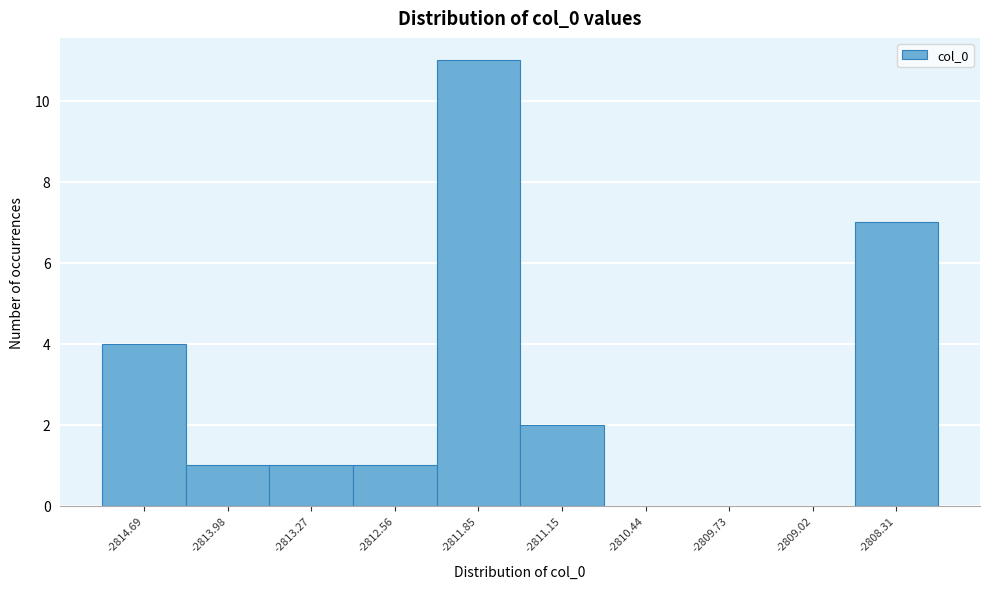

Reading left to right, list every bar in this chart as the range it spans on the x-axis followed by its height. Neither the bar edges nor the heights are printed on the chart, so give them approximately, as read against the axes.

-2815.0 to -2814.3: 4
-2814.3 to -2813.6: 1
-2813.6 to -2812.9: 1
-2812.9 to -2812.2: 1
-2812.2 to -2811.5: 11
-2811.5 to -2810.8: 2
-2810.8 to -2810.1: 0
-2810.1 to -2809.4: 0
-2809.4 to -2808.7: 0
-2808.7 to -2808.0: 7